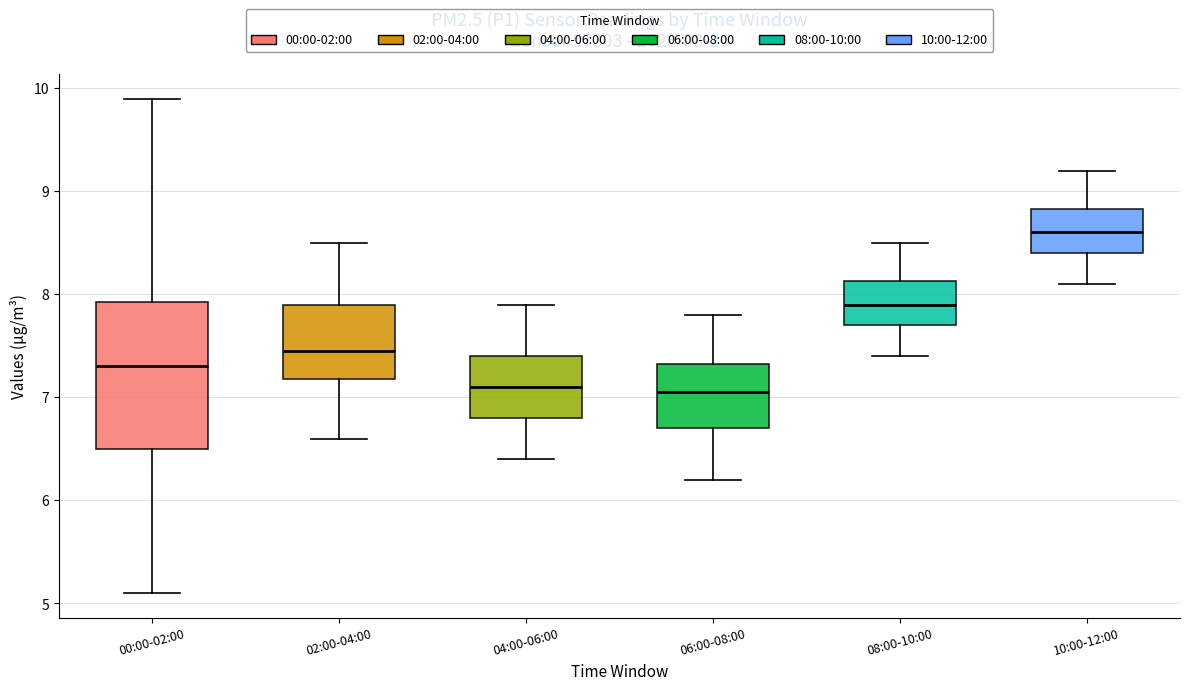

Comparing the boxes themselves (not the whiskers), which one is the tallest?

00:00-02:00